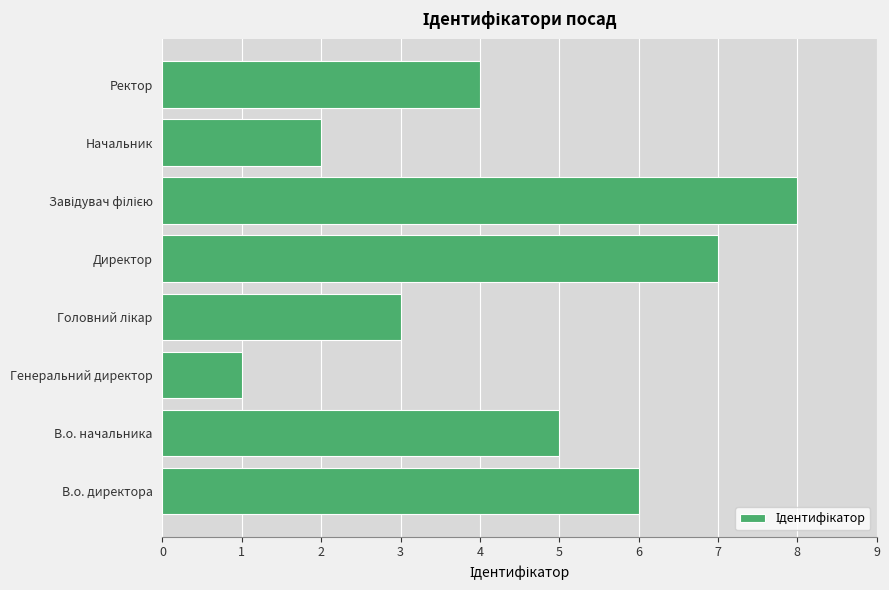

Count the number of categories in the chart.

8